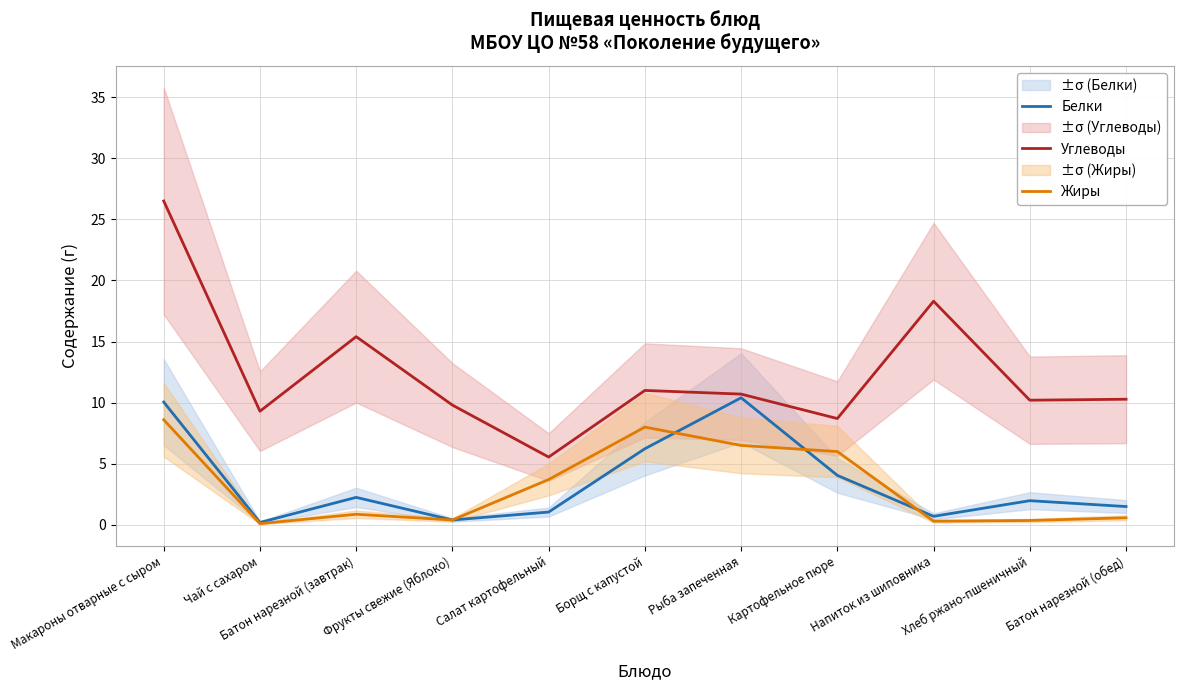

At which label is Углеводы closest to 16?

Батон нарезной (завтрак)